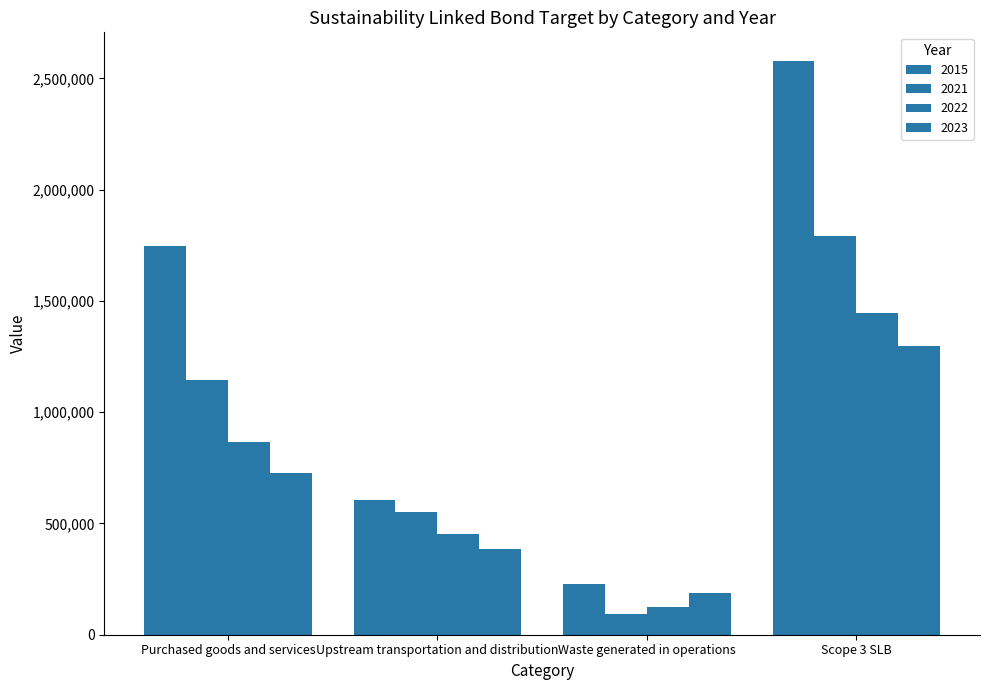

Which series changed the most between Waste generated in operations and Scope 3 SLB?

2015